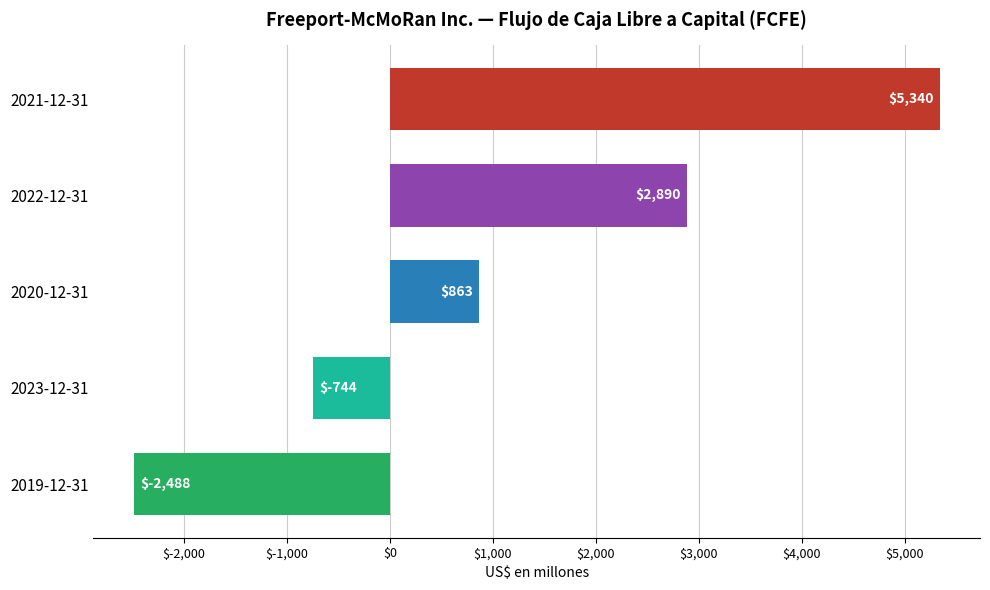

Between 2022-12-31 and 2021-12-31, which is larger?

2021-12-31